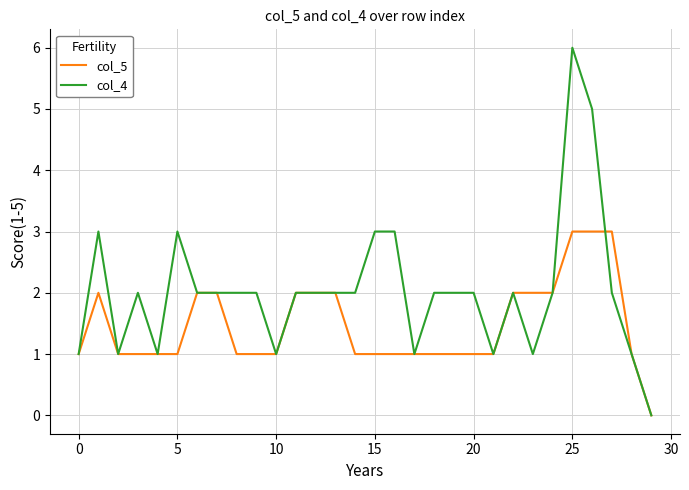

Rank the series by their average value, from highest to lowest.

col_4, col_5